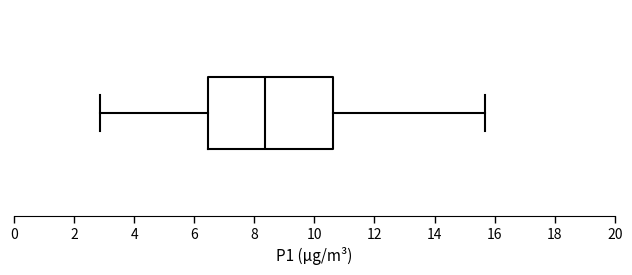

Read this box plot against the x-axis: the position of the median line, the range covered by the box, and the ends of both whiskers. The values are not printed on the chart, so give them approximately, as read against the axis.

median 8.4, box 6.4 to 10.6, whiskers 2.8 to 15.6